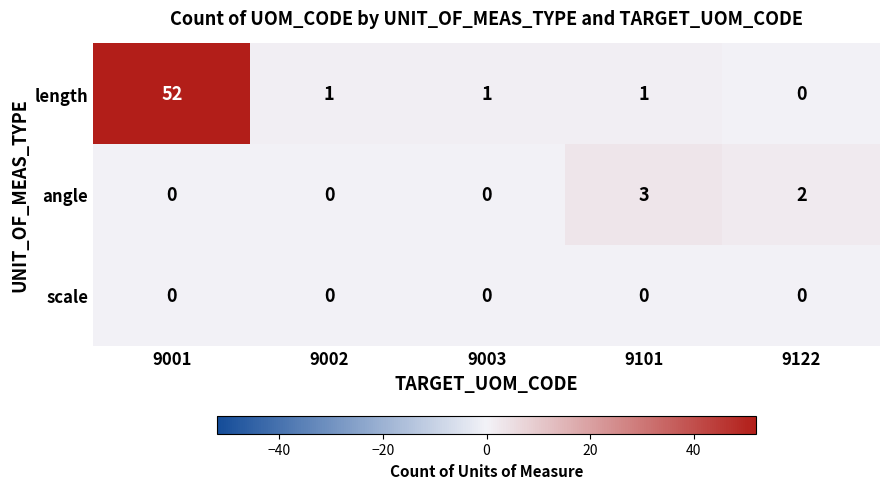

Reading left to right, what are all the values shown in this chart?

length: 52	1	1	1	0
angle: 0	0	0	3	2
scale: 0	0	0	0	0